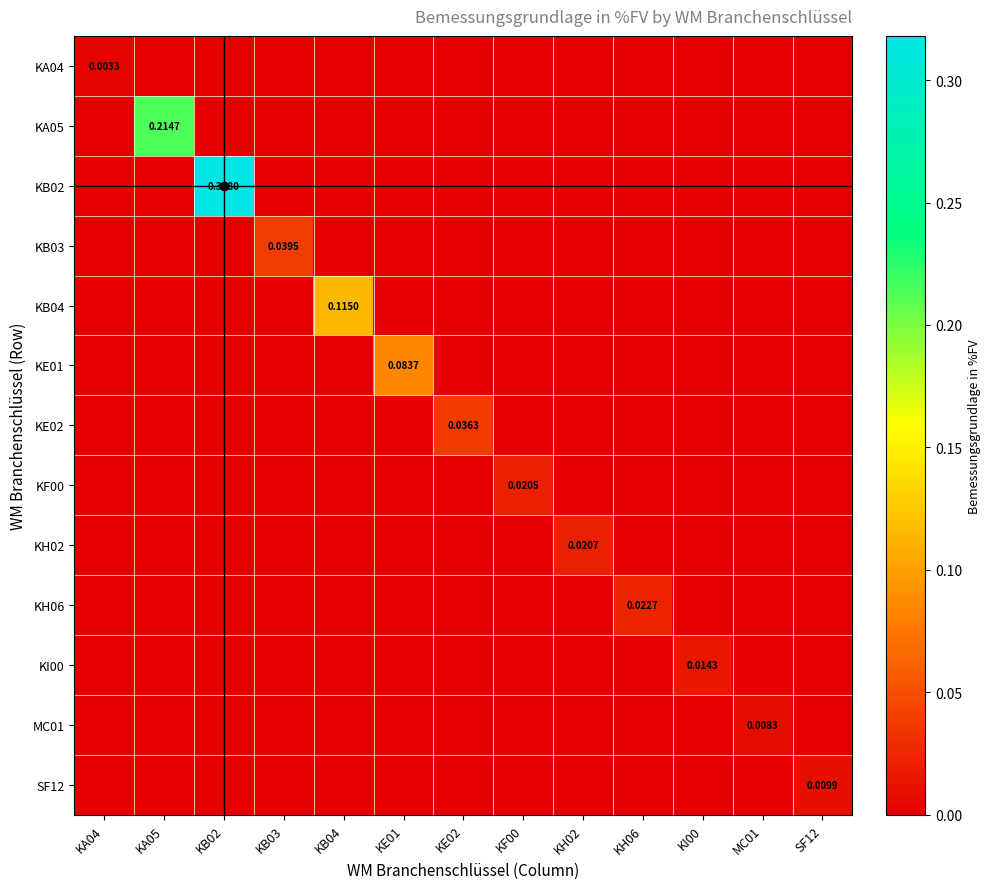

At which category is the sum across all series the highest?

KB02